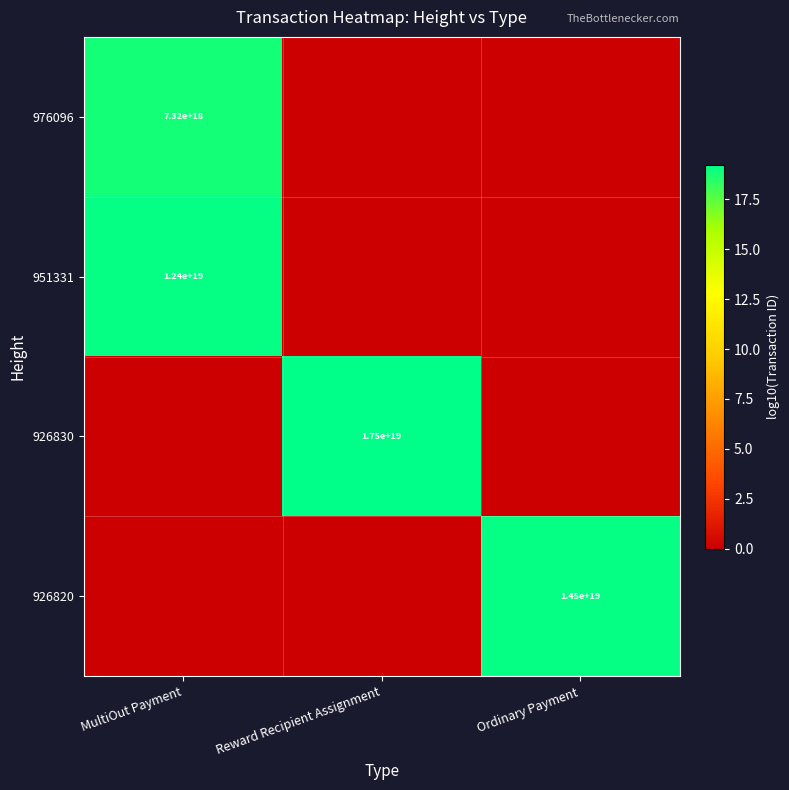

The 926820 series shows 14500000000000000000 at Ordinary Payment. True or false?

True